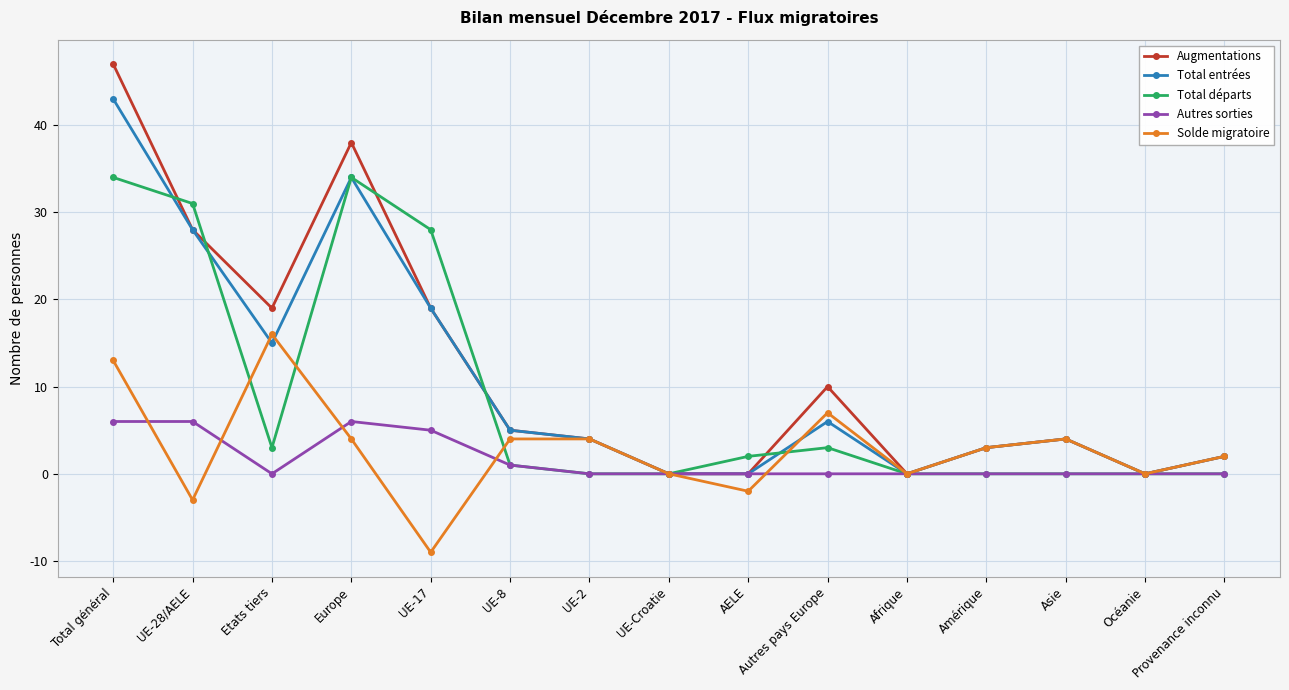

What is the label of the 9th point from the left?

AELE